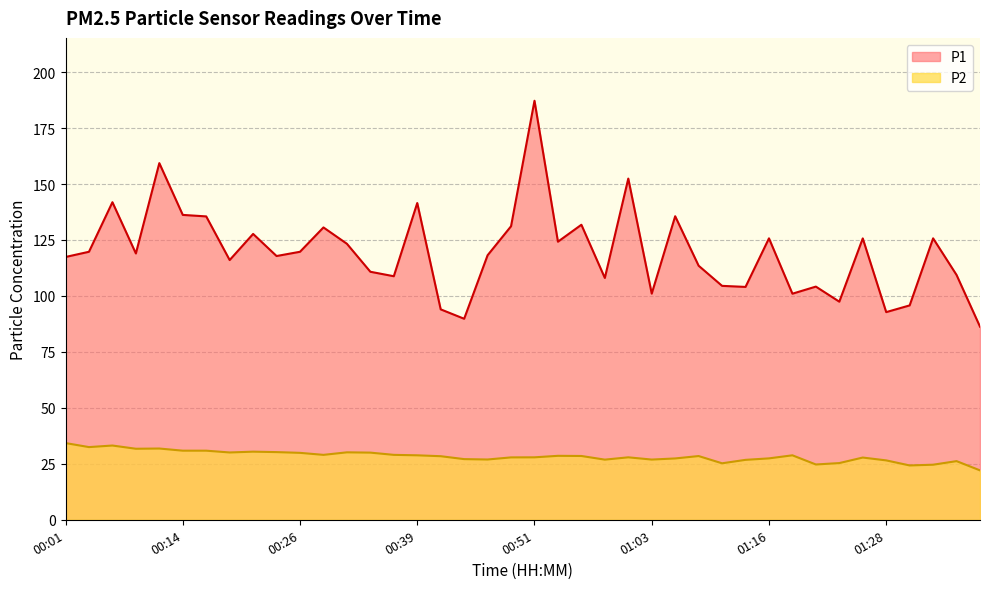

What is the label of the 15th point from the right?

01:03